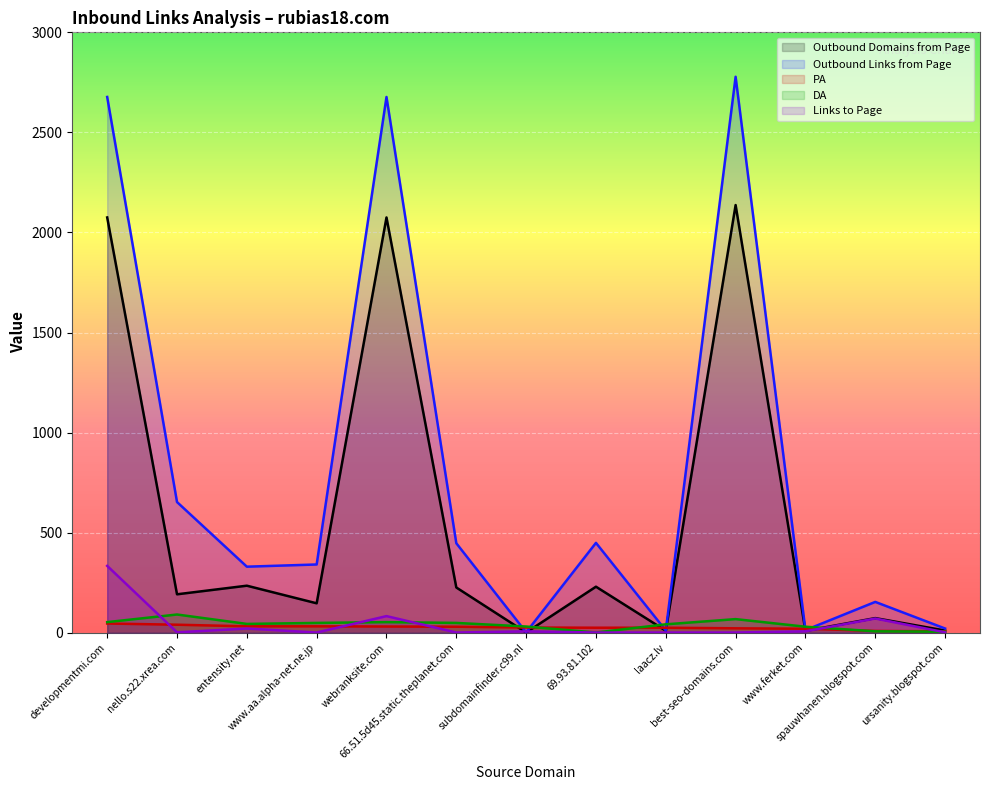

What is the smallest value displayed?

1